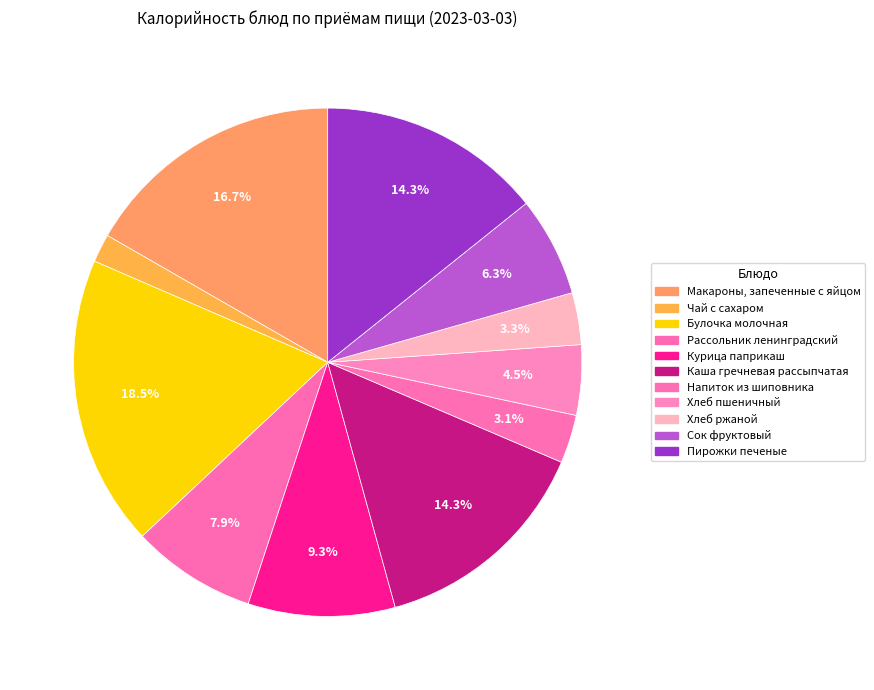

What percentage is the Хлеб пшеничный slice, to the nearest percent?

4%